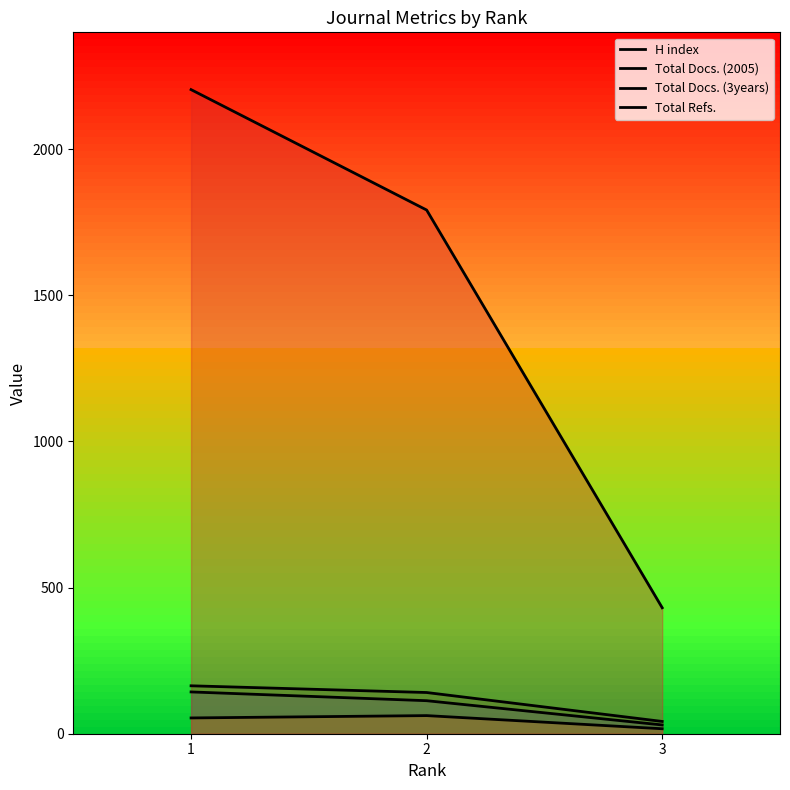

What is the difference between the Total Refs. values at 3 and 1?

1773